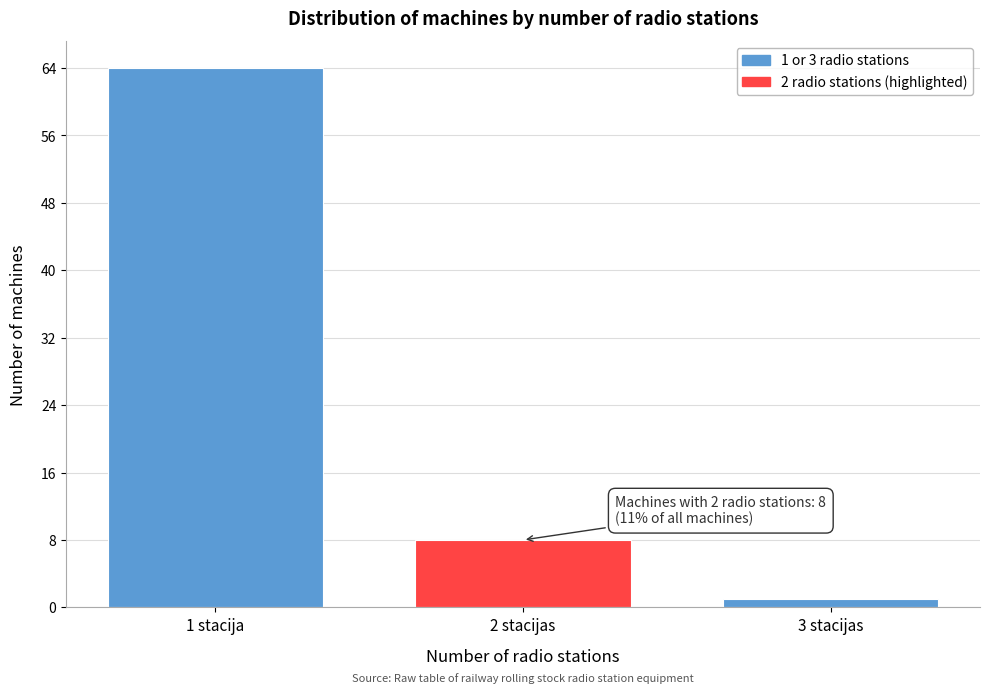

Reading left to right, what are all the values shown in this chart?

1 stacija=64	2 stacijas=8	3 stacijas=1